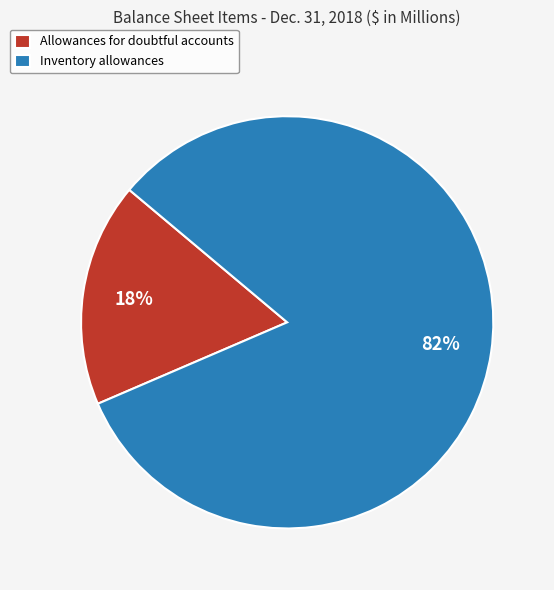

Do Allowances for doubtful accounts and Inventory allowances together represent more than half of the pie?

Yes